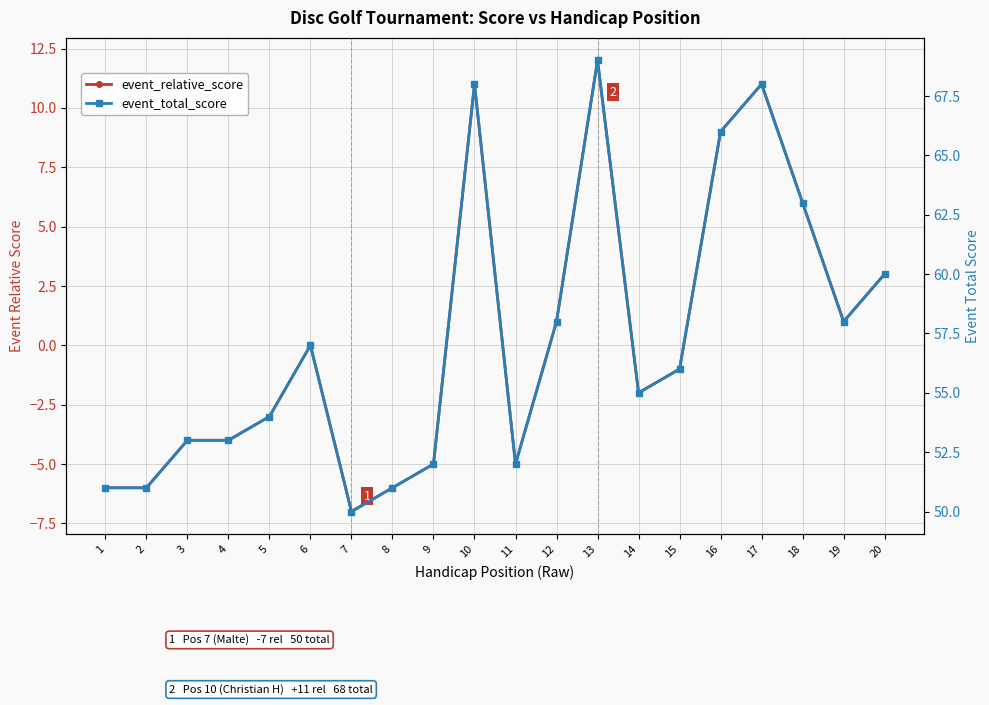

Does the chart display data point markers on the line(s)?

Yes